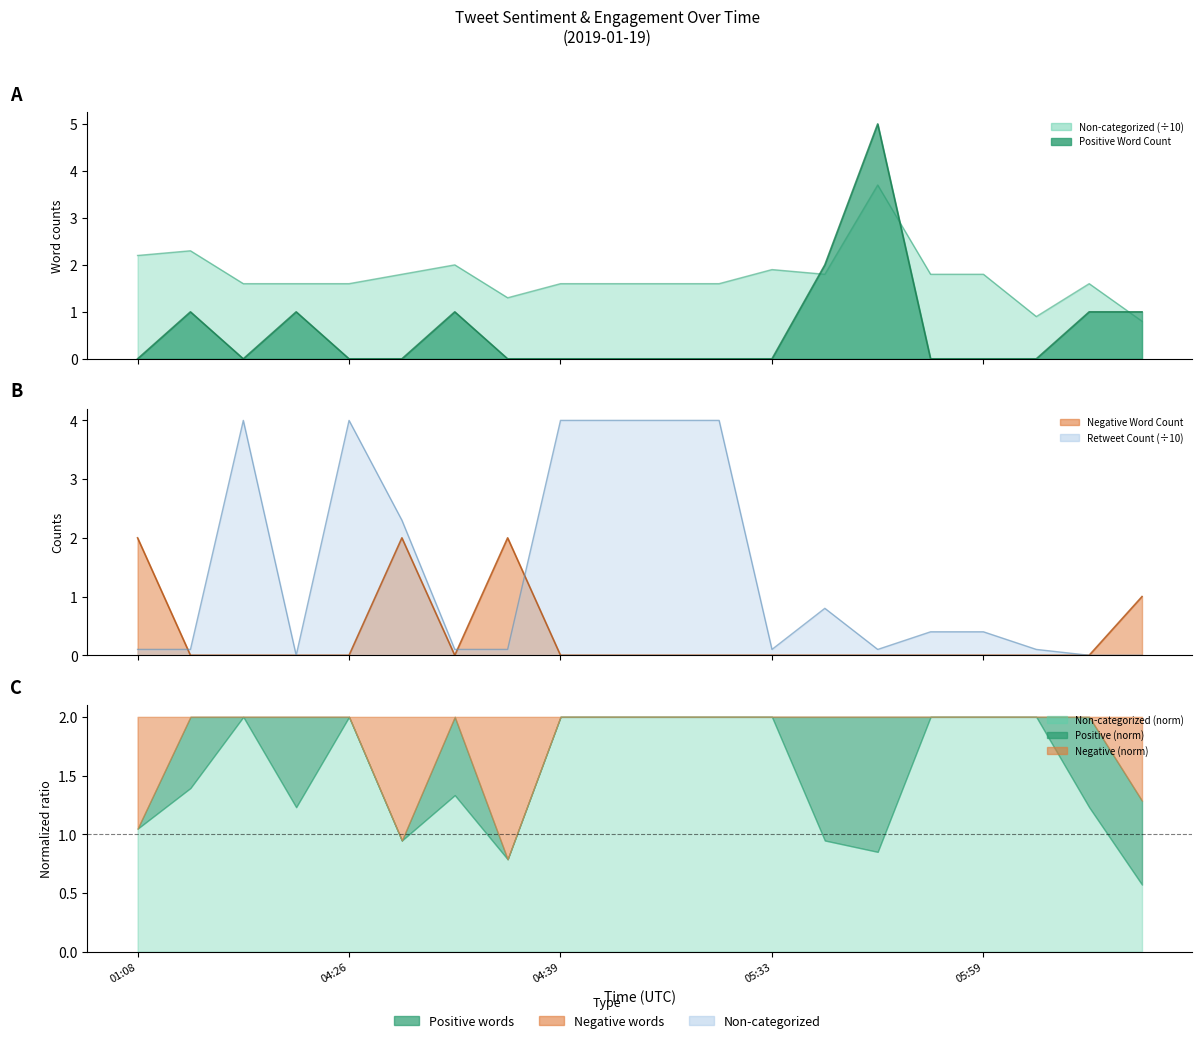

What is the difference between the maximum and second lowest values in the Negative Word Count series?

2.0